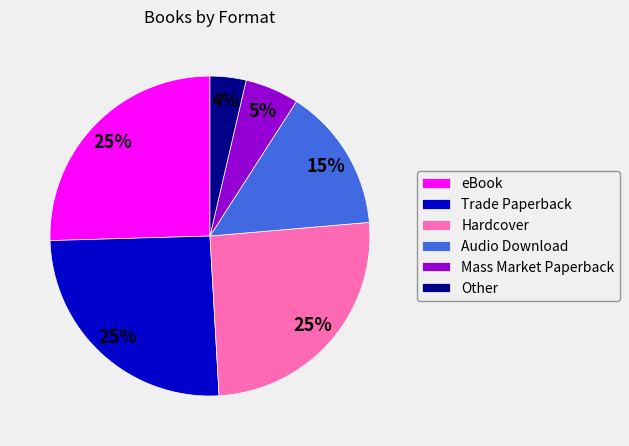

What percentage is the Audio Download slice, to the nearest percent?

15%